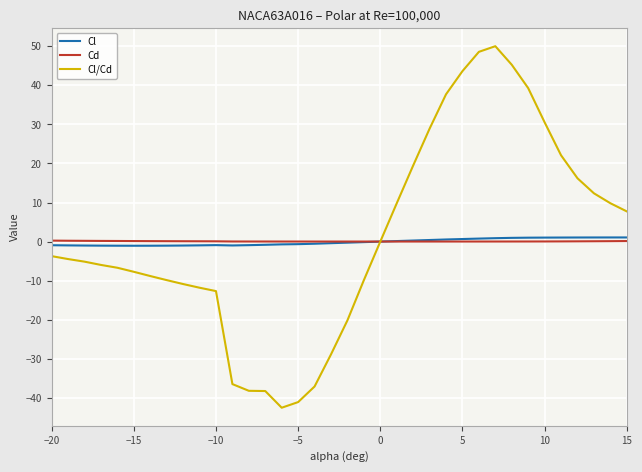

Which series has the largest range (max minus min)?

Cl/Cd